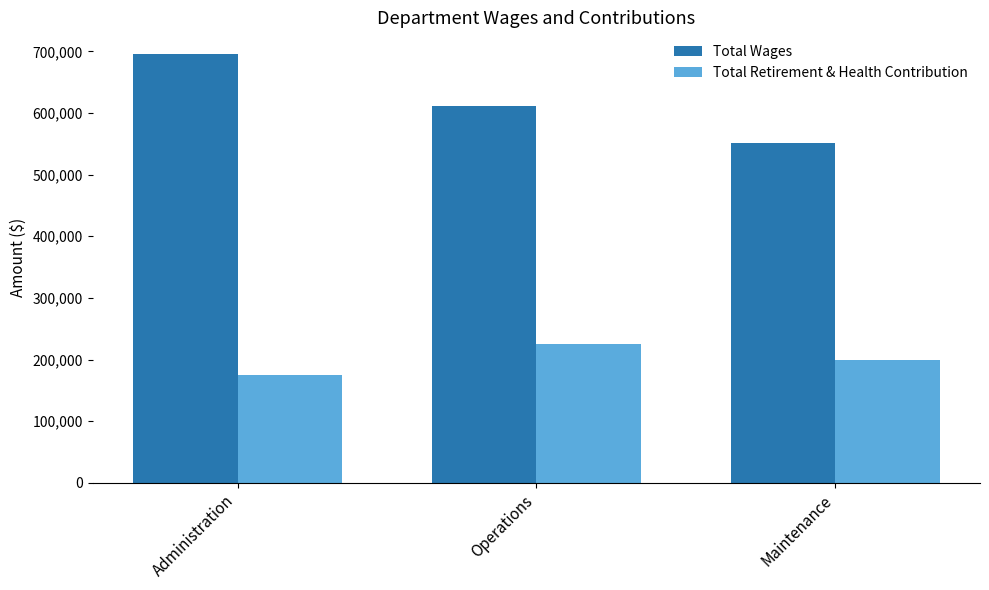

Which category has the lowest value in the Total Retirement & Health Contribution series?

Administration